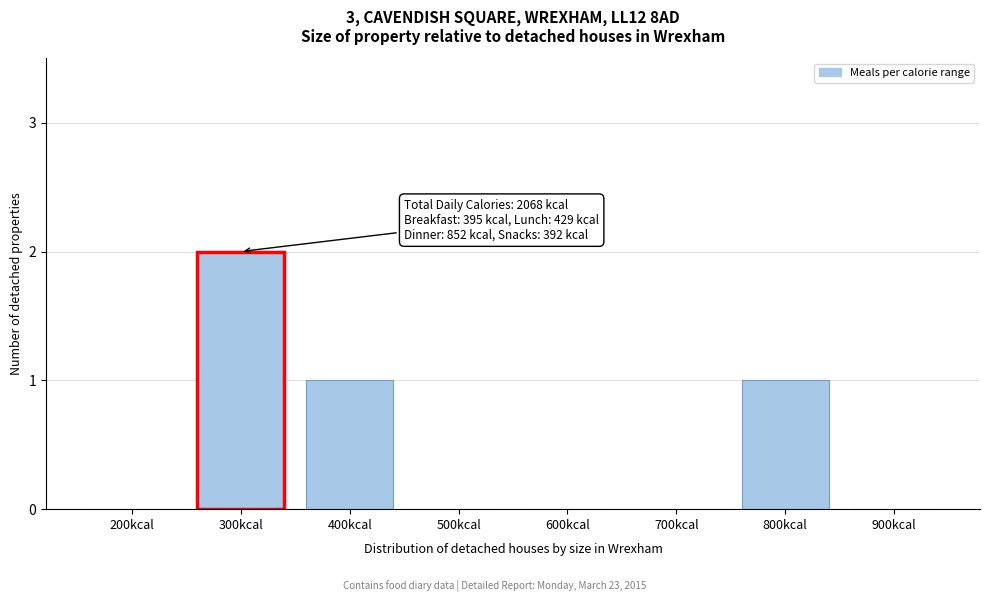

Reading right to left, transcribe all the data shown in this chart.

900kcal=0	800kcal=1	700kcal=0	600kcal=0	500kcal=0	400kcal=1	300kcal=2	200kcal=0